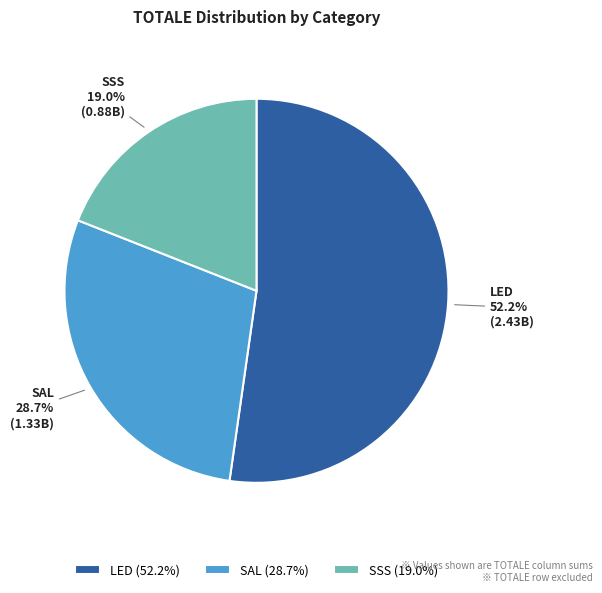

Which category has the smallest portion of the pie?

SSS